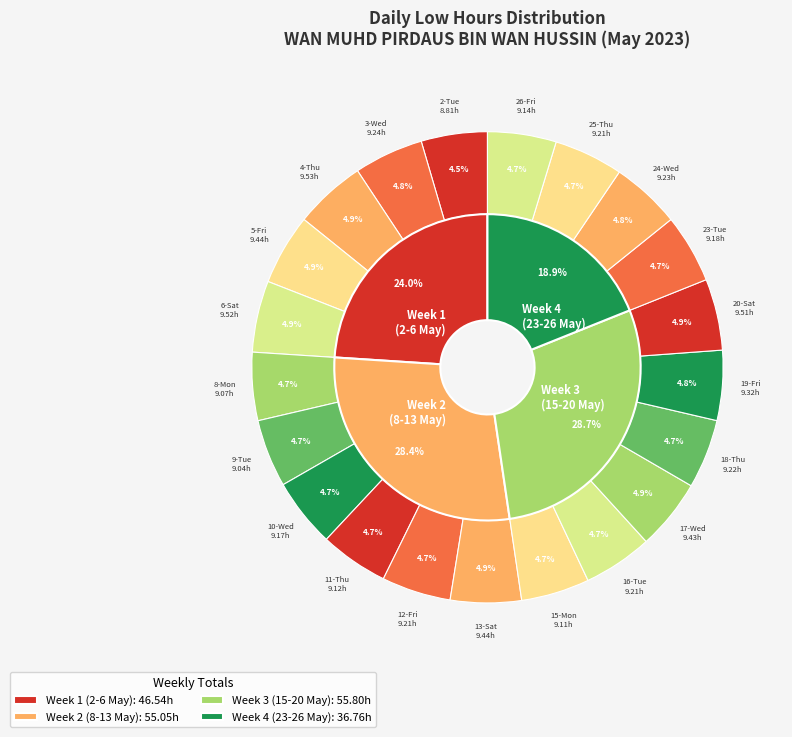

To the nearest percent, what is the combined percentage of 5-Fri and 19-Fri?

10%